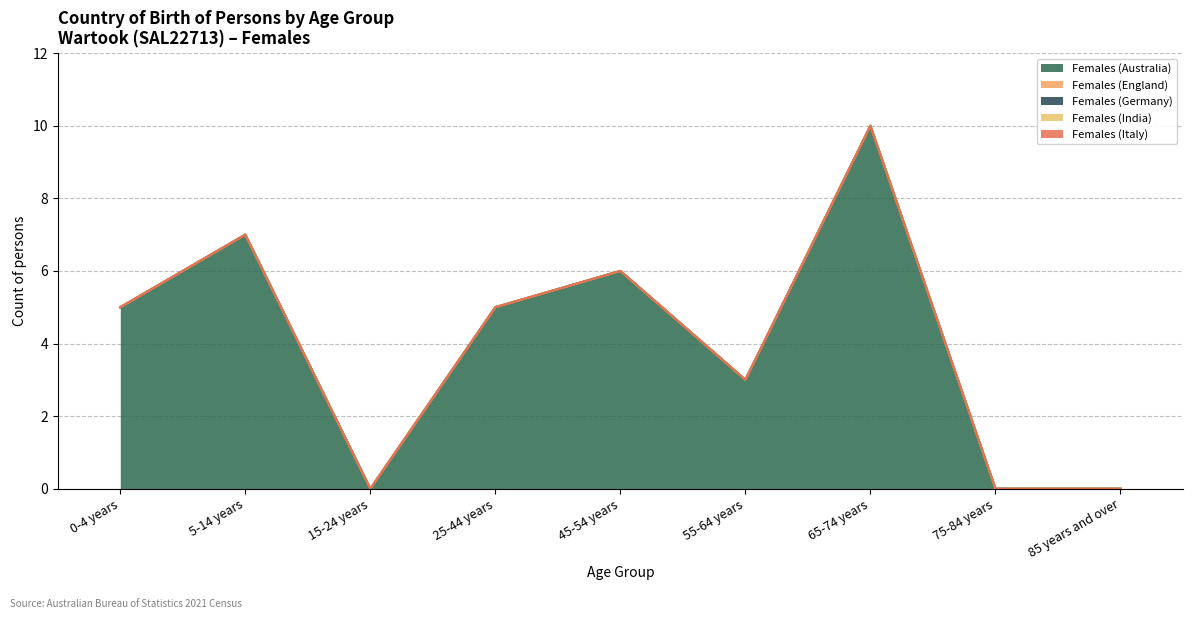

True or false: Females (Italy) and Females (Germany) intersect in this chart.

False